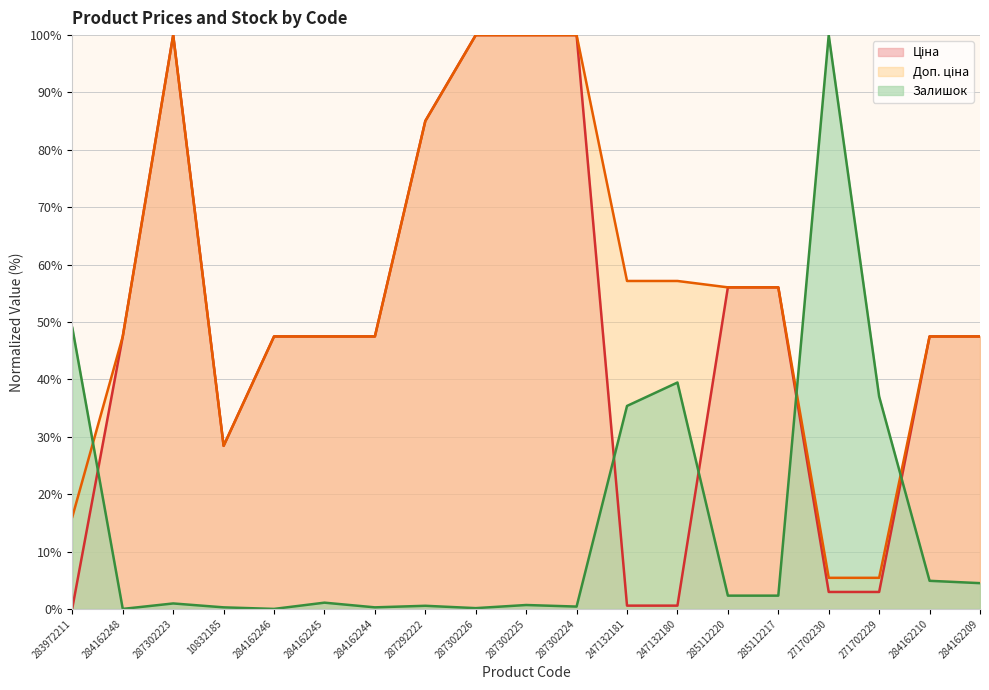

Is it true that Ціна equals 29.8 at 285112217?

False